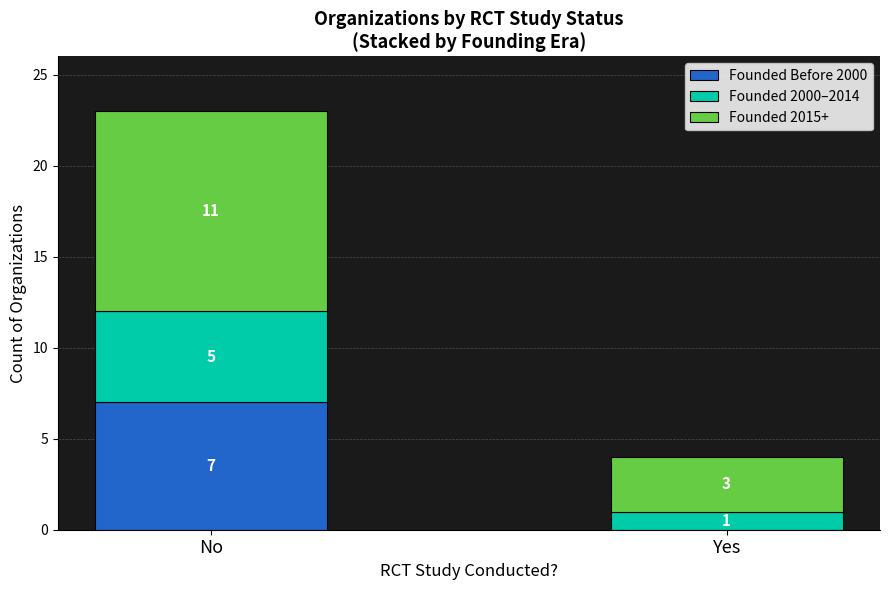

Where is Founded Before 2000 nearest to the value 3?

Yes